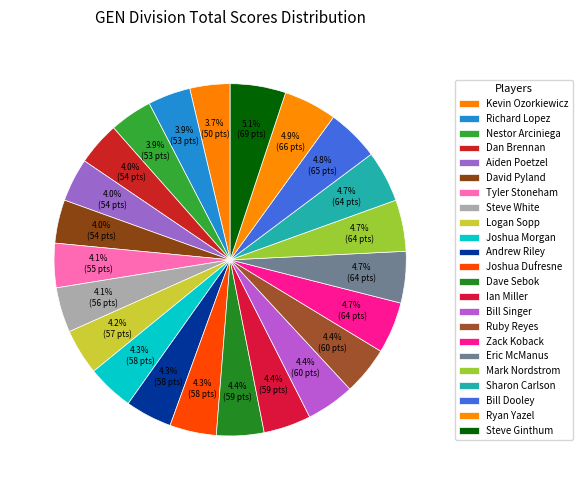

True or false: Mark Nordstrom accounts for 5% of the total.

True